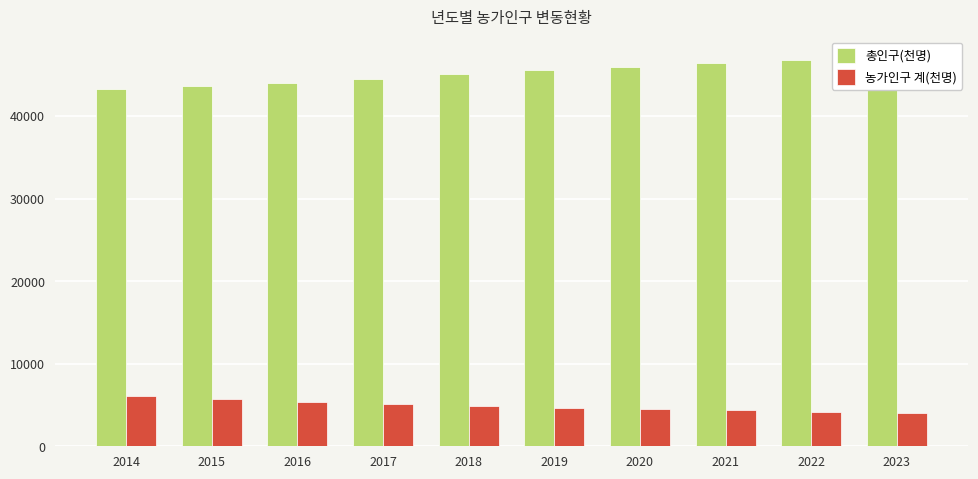

What is the approximate value of 총인구(천명) at 2016, to the nearest 100?

44100